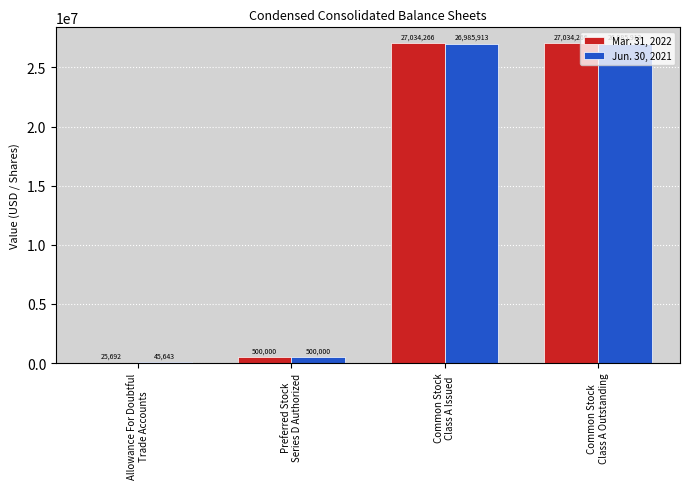

The Jun. 30, 2021 series shows 14322842 at Common Stock
Class A Issued. True or false?

False